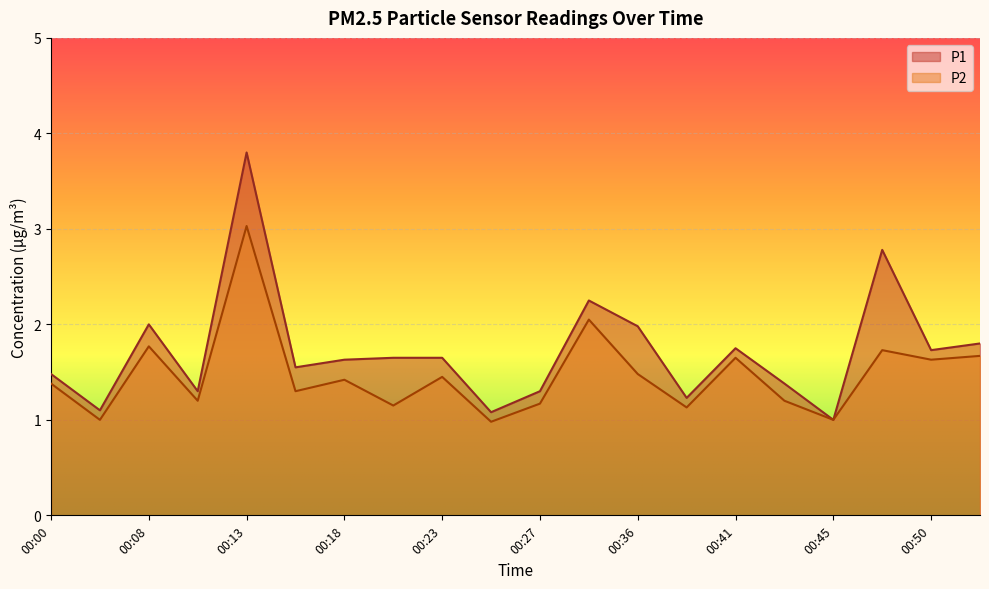

Rank the series by their average value, from highest to lowest.

P1, P2